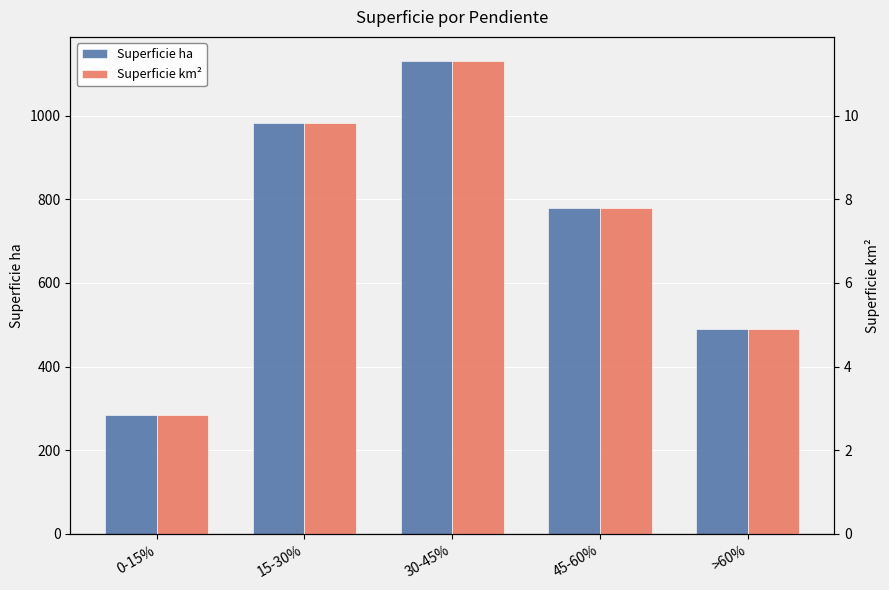

Are the bars grouped side by side (vs. stacked)?

Yes